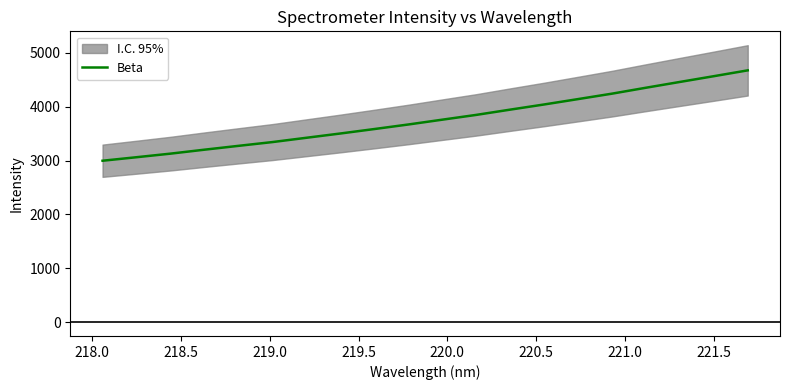

What is the value of the 5th point from the left?

3272.8